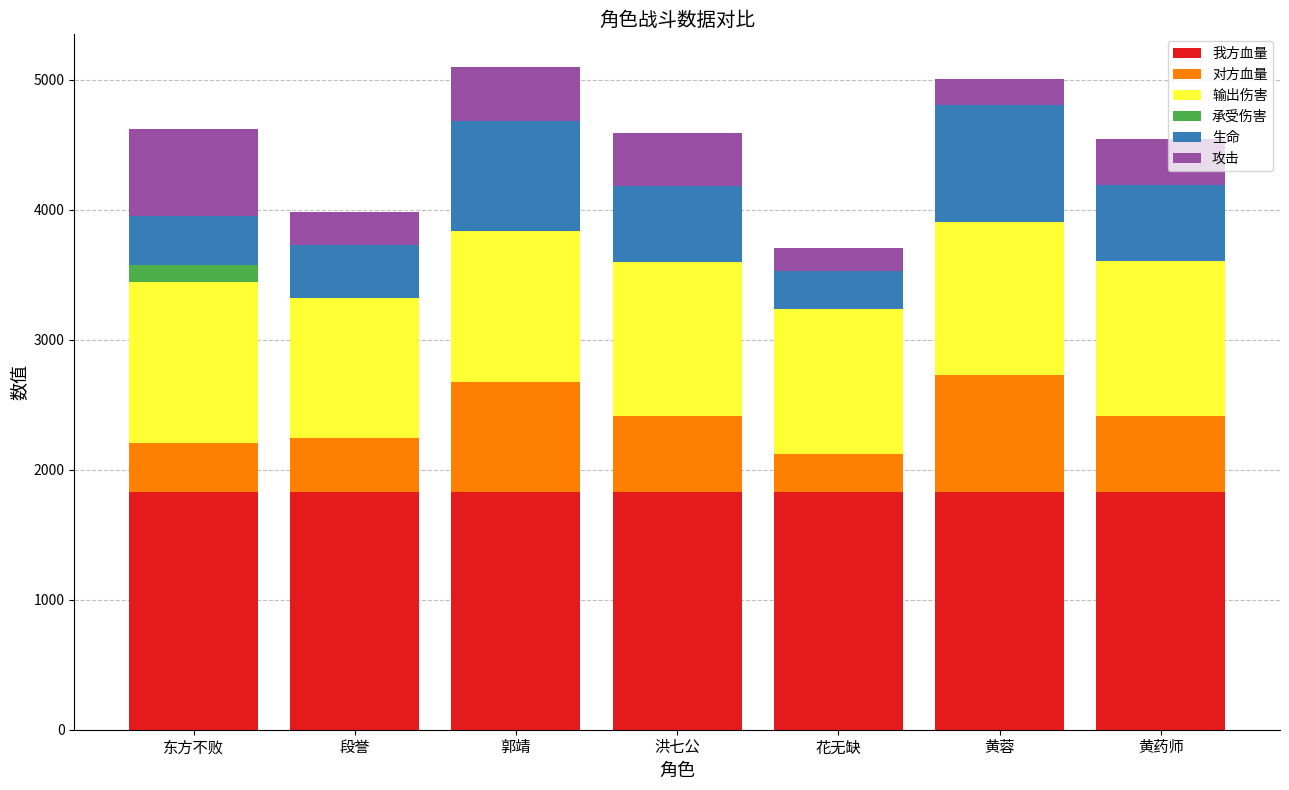

What are all the series names shown in the legend?

我方血量, 对方血量, 输出伤害, 承受伤害, 生命, 攻击